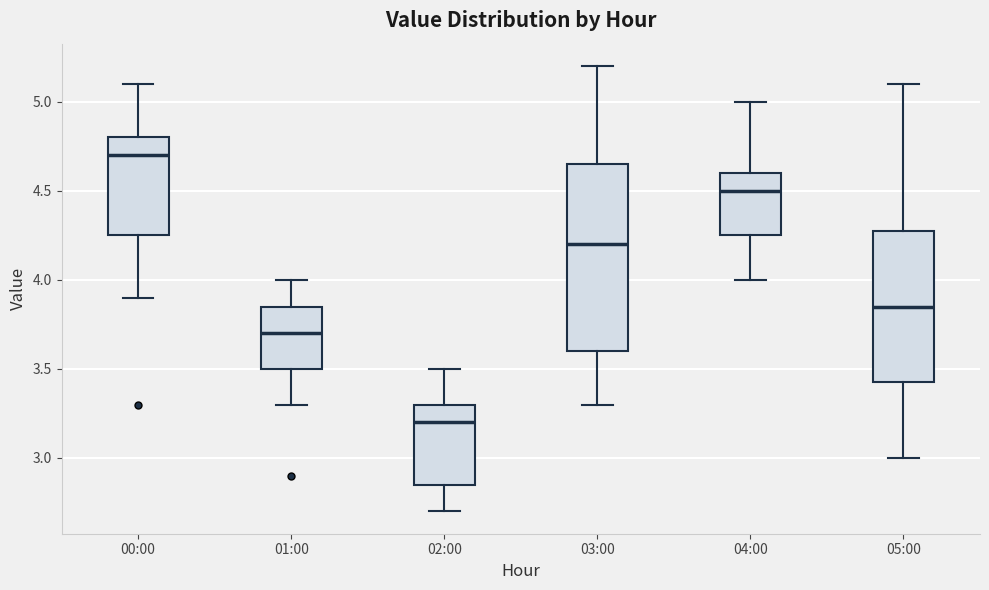

Comparing the boxes themselves (not the whiskers), which one is the tallest?

03:00